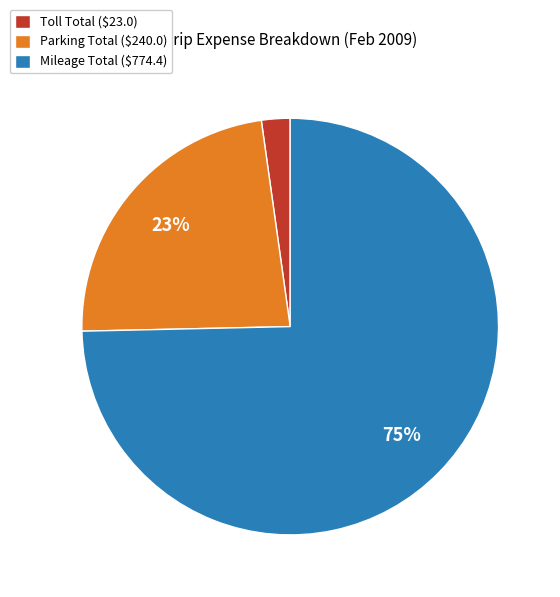

How many slices are in this pie chart?

3